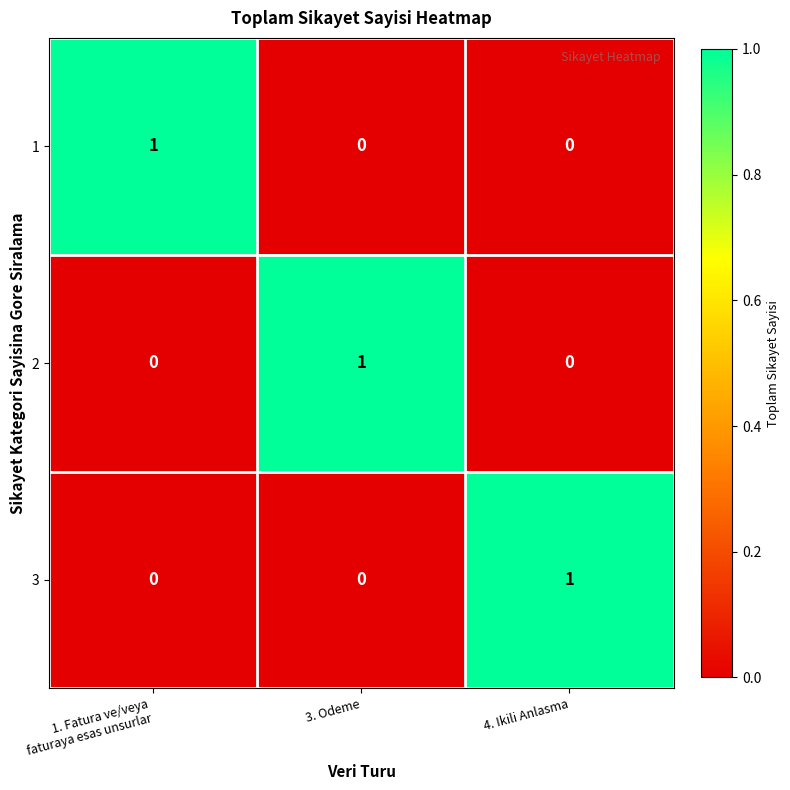

True or false: 3 has a value of 1 at 4. Ikili Anlasma.

True